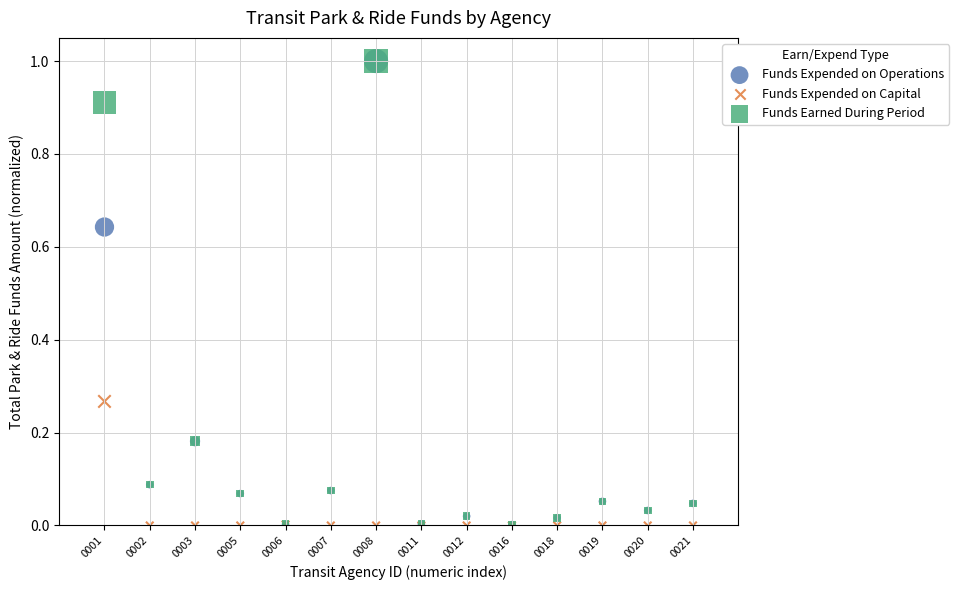

What are all the series names shown in the legend?

Funds Expended on Operations, Funds Expended on Capital, Funds Earned During Period